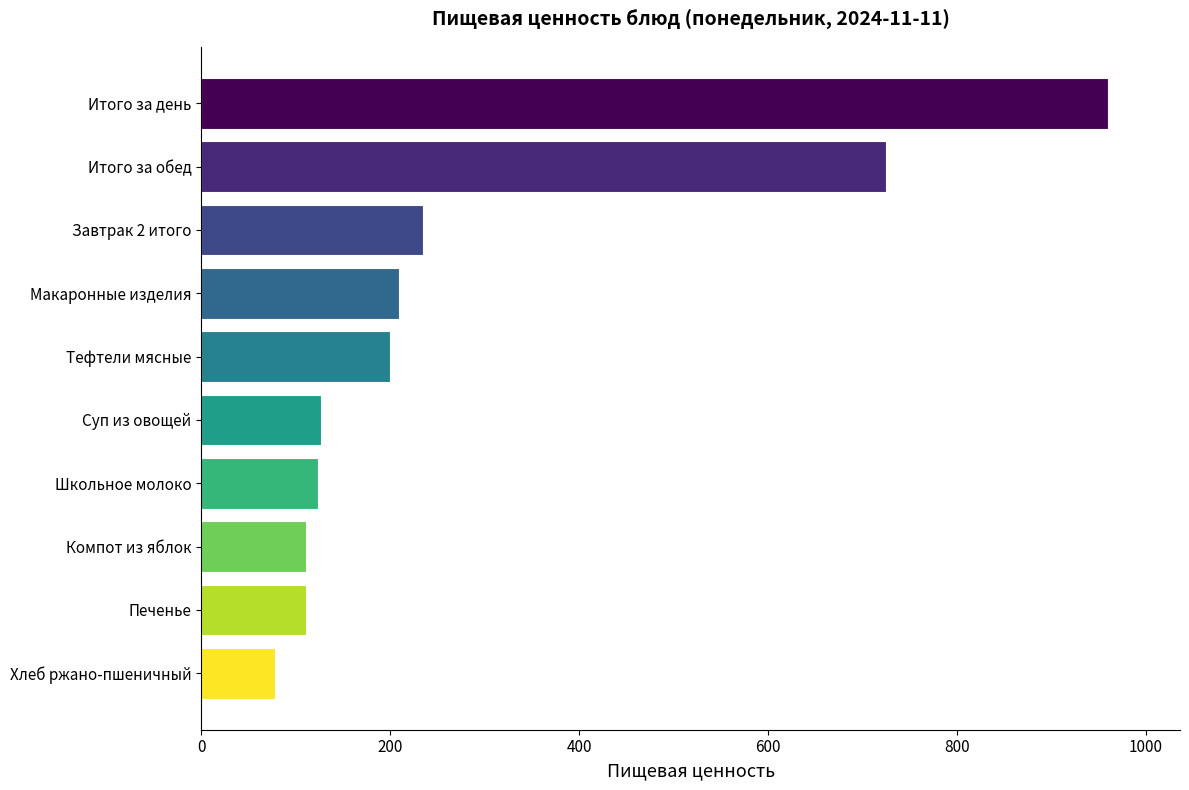

The chart shows a value of 111.1 at Компот из яблок. True or false?

True